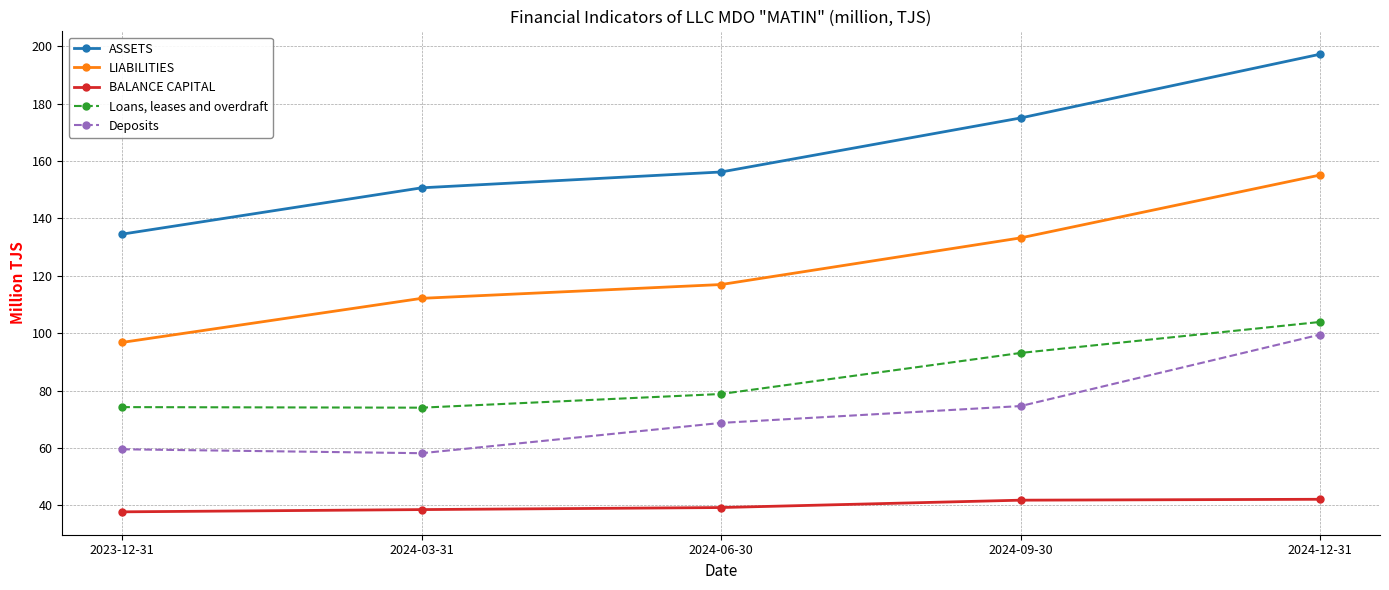

List the series in order of their peak value, highest first.

ASSETS, LIABILITIES, Loans, leases and overdraft, Deposits, BALANCE CAPITAL